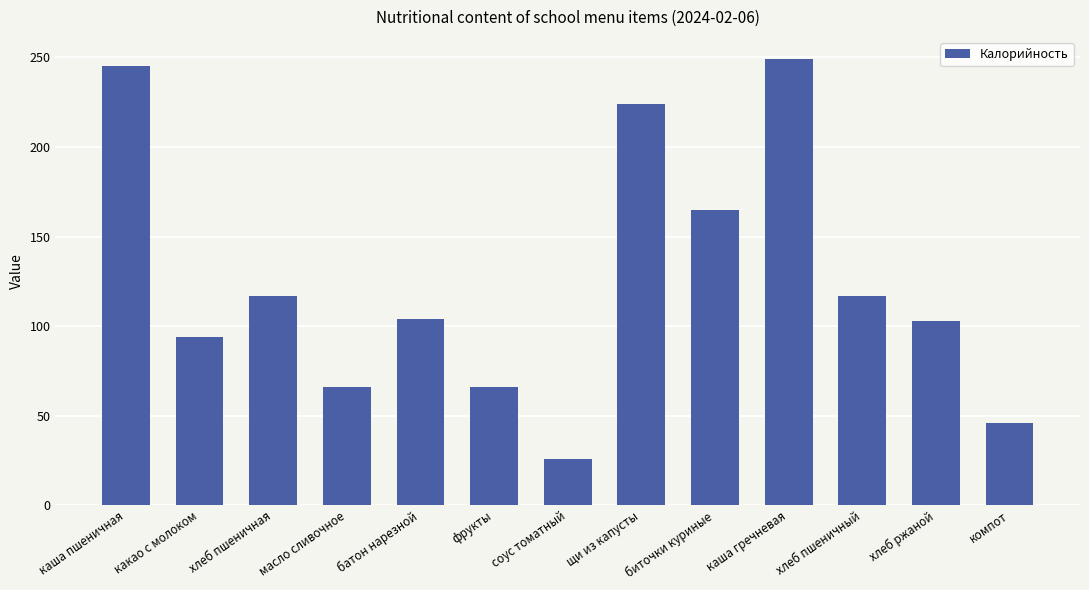

At which category does the chart reach its peak across all series?

каша гречневая